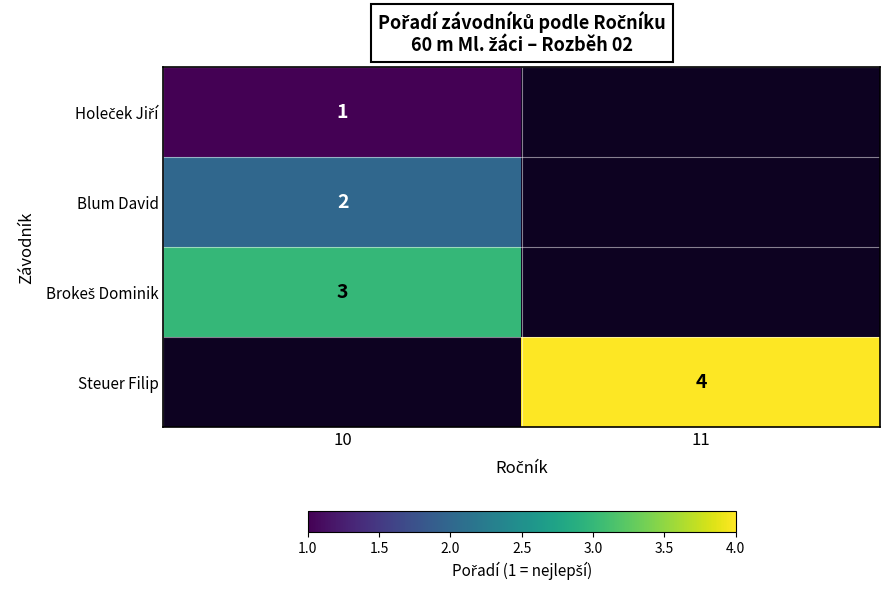

Is it true that Steuer Filip equals 4 at 11?

True